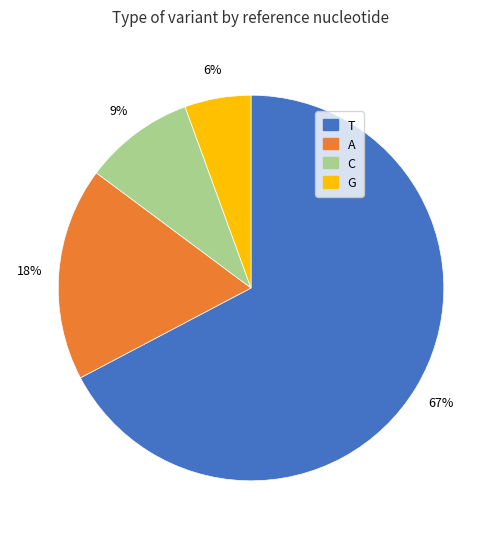

To the nearest percent, what is the combined percentage of T and G?

73%